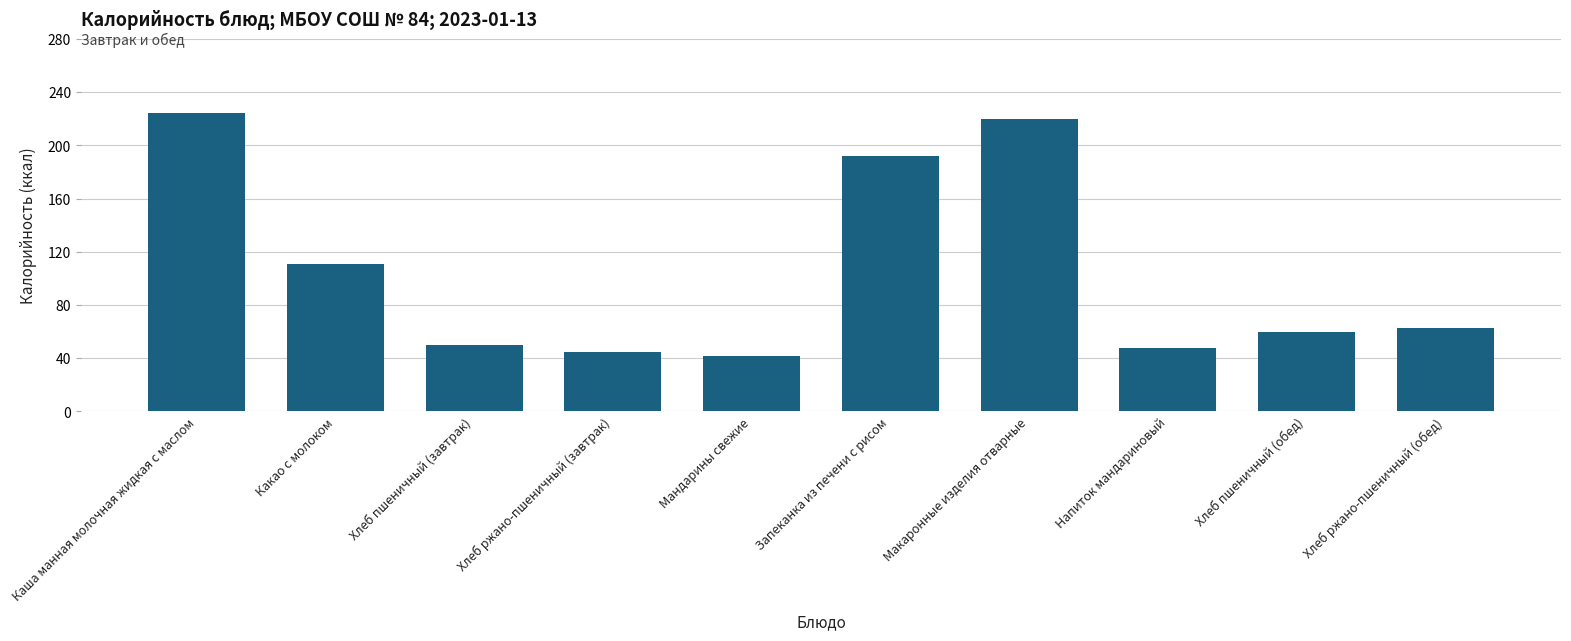

True or false: the data shows 303.5 at Макаронные изделия отварные.

False